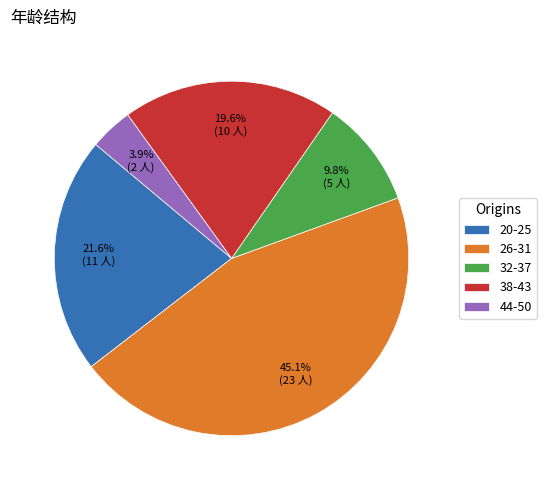

Rank the categories by value from lowest to highest.

44-50, 32-37, 38-43, 20-25, 26-31